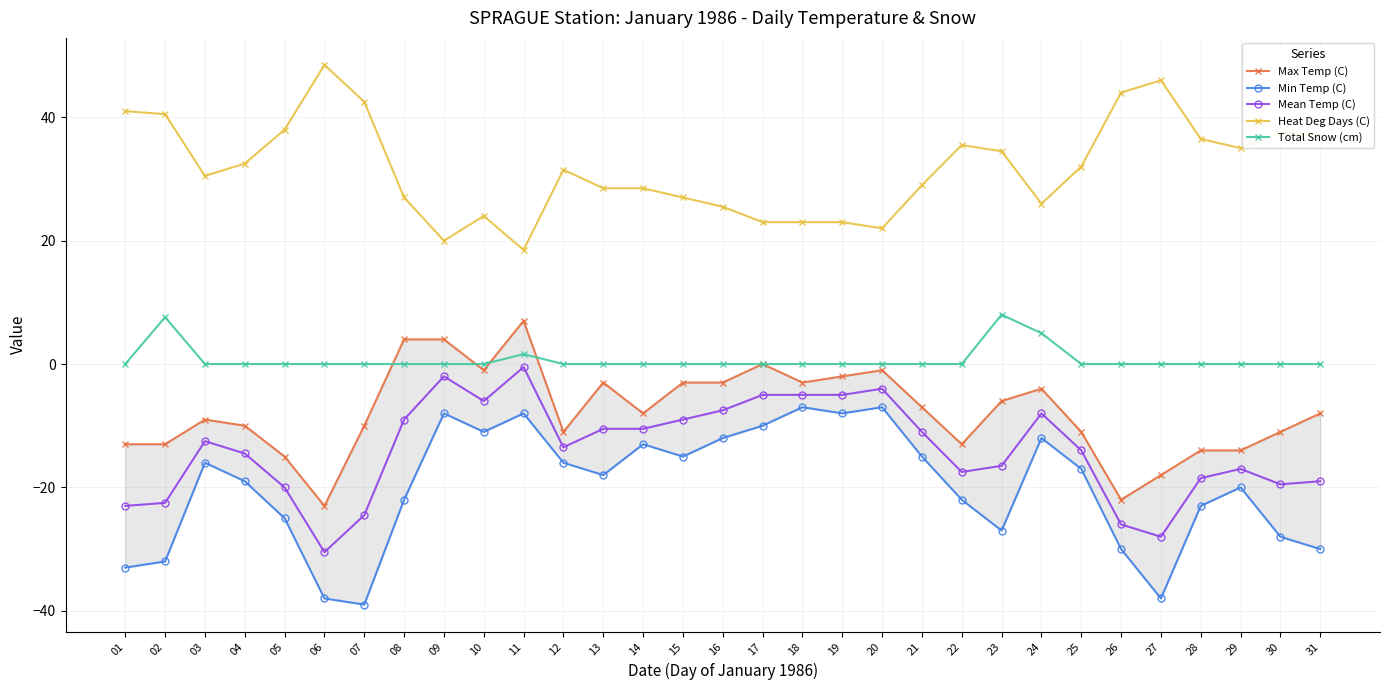

Reading right to left, list all the values displayed in this chart.

Max Temp (C): -8.0	-11.0	-14.0	-14.0	-18.0	-22.0	-11.0	-4.0	-6.0	-13.0	-7.0	-1.0	-2.0	-3.0	0.0	-3.0	-3.0	-8.0	-3.0	-11.0	7.0	-1.0	4.0	4.0	-10.0	-23.0	-15.0	-10.0	-9.0	-13.0	-13.0
Min Temp (C): -30.0	-28.0	-20.0	-23.0	-38.0	-30.0	-17.0	-12.0	-27.0	-22.0	-15.0	-7.0	-8.0	-7.0	-10.0	-12.0	-15.0	-13.0	-18.0	-16.0	-8.0	-11.0	-8.0	-22.0	-39.0	-38.0	-25.0	-19.0	-16.0	-32.0	-33.0
Mean Temp (C): -19.0	-19.5	-17.0	-18.5	-28.0	-26.0	-14.0	-8.0	-16.5	-17.5	-11.0	-4.0	-5.0	-5.0	-5.0	-7.5	-9.0	-10.5	-10.5	-13.5	-0.5	-6.0	-2.0	-9.0	-24.5	-30.5	-20.0	-14.5	-12.5	-22.5	-23.0
Heat Deg Days (C): 37.0	37.5	35.0	36.5	46.0	44.0	32.0	26.0	34.5	35.5	29.0	22.0	23.0	23.0	23.0	25.5	27.0	28.5	28.5	31.5	18.5	24.0	20.0	27.0	42.5	48.5	38.0	32.5	30.5	40.5	41.0
Total Snow (cm): 0.0	0.0	0.0	0.0	0.0	0.0	0.0	5.0	8.0	0.0	0.0	0.0	0.0	0.0	0.0	0.0	0.0	0.0	0.0	0.0	1.6	0.0	0.0	0.0	0.0	0.0	0.0	0.0	0.0	7.6	0.0